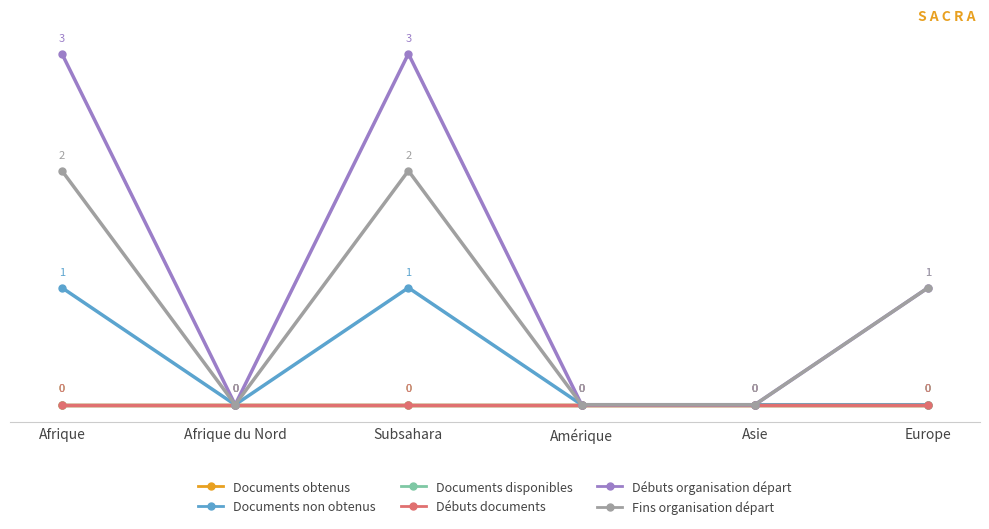

Is it true that Fins organisation départ equals 1 at Europe?

True